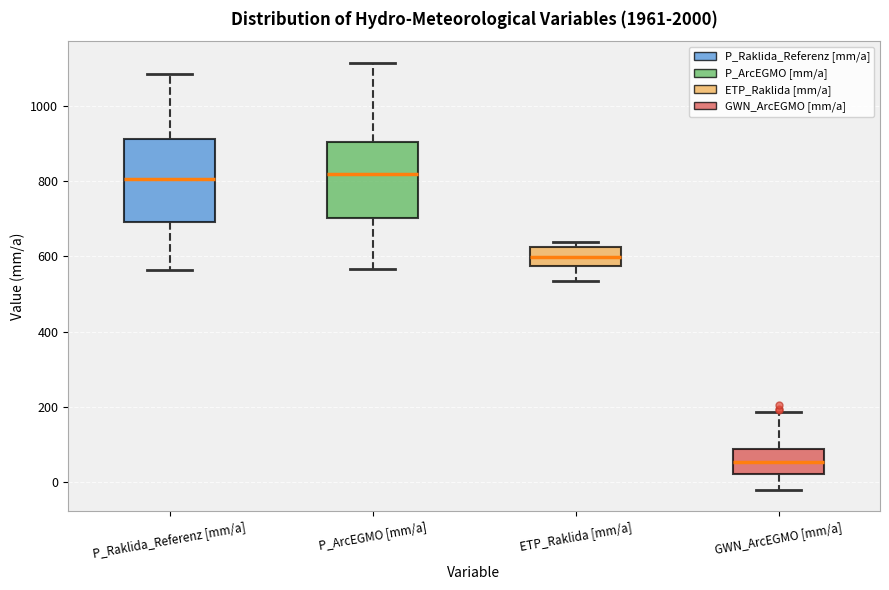

Reading left to right, read every box against the y-axis: the position of its median line, the range the box covers, and the ends of its whiskers. The values are not printed on the chart, so give them approximately, as read against the axis.

P_Raklida_Referenz [mm/a]: median 800, box 700 to 920, whiskers 560 to 1080
P_ArcEGMO [mm/a]: median 820, box 700 to 900, whiskers 560 to 1120
ETP_Raklida [mm/a]: median 600, box 580 to 620, whiskers 540 to 640
GWN_ArcEGMO [mm/a]: median 60, box 20 to 80, whiskers -20 to 180